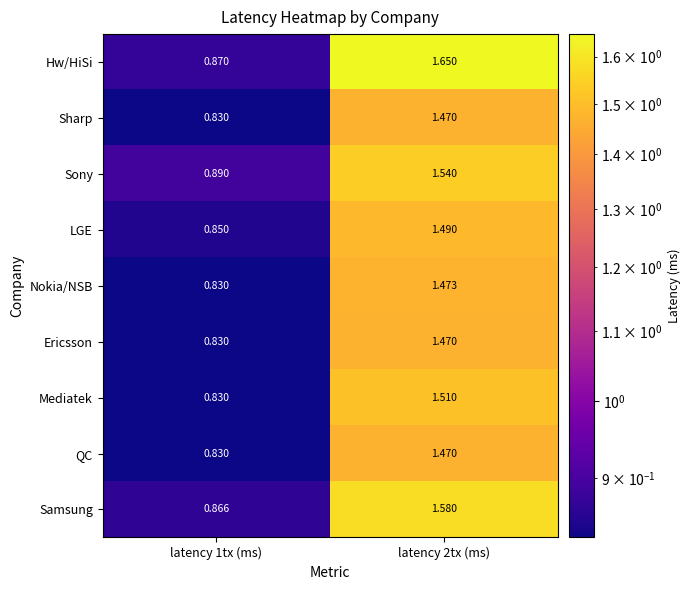

Which series changed the most between latency 1tx (ms) and latency 2tx (ms)?

Hw/HiSi